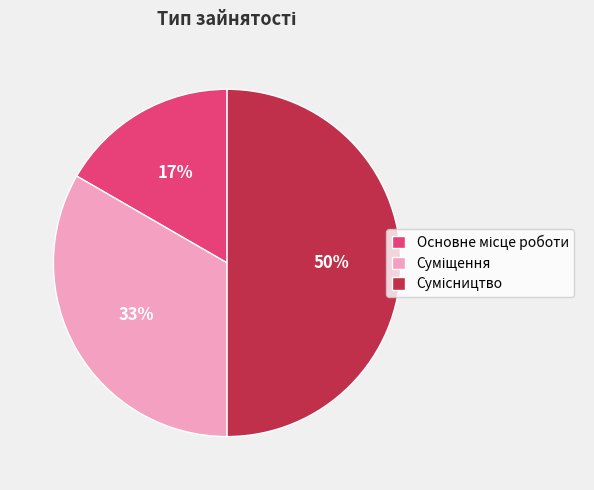

How many slices are in this pie chart?

3